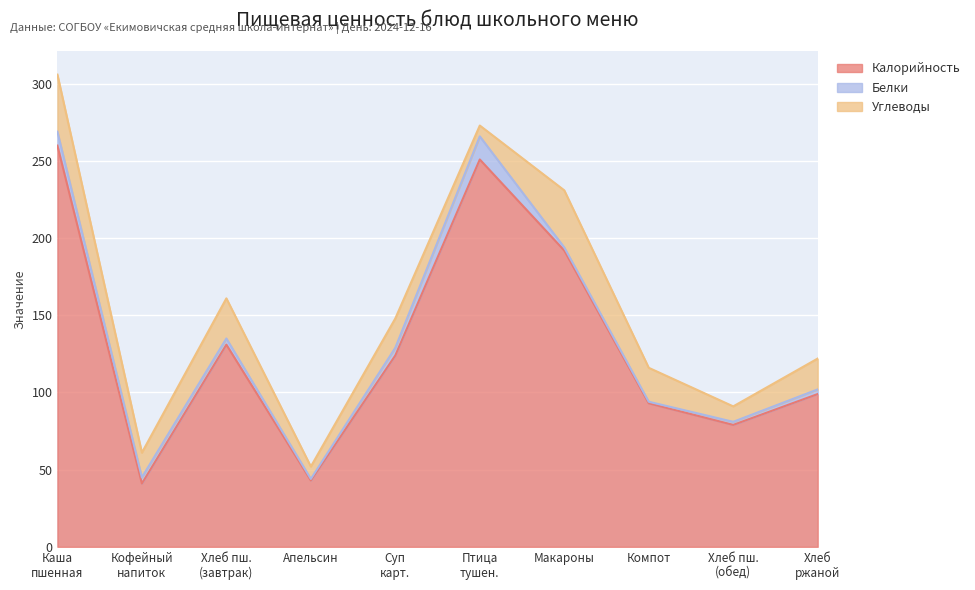

How many distinct data groups are displayed?

3